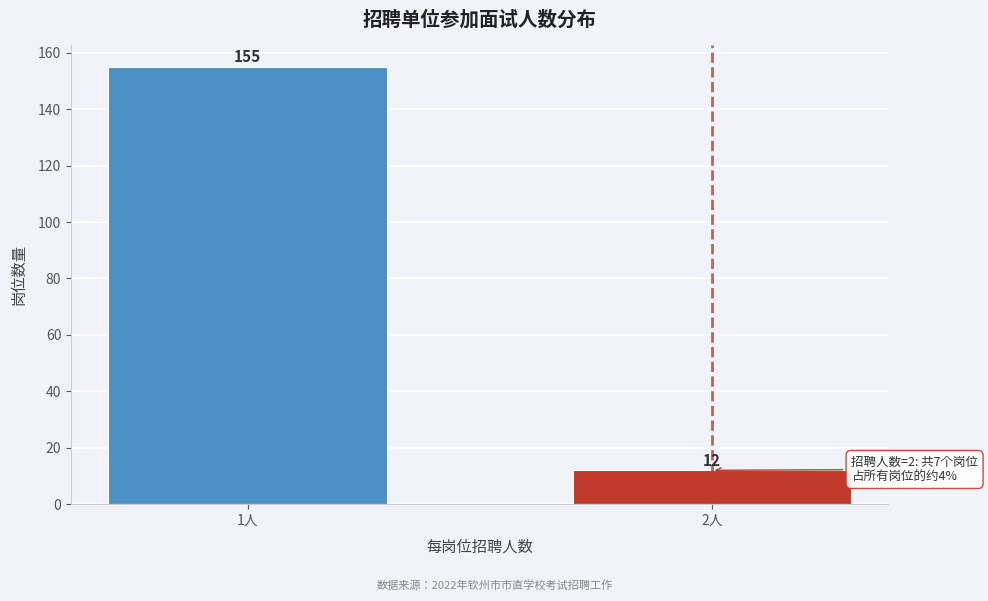

Reading left to right, what are all the values shown in this chart?

1人=155	2人=12